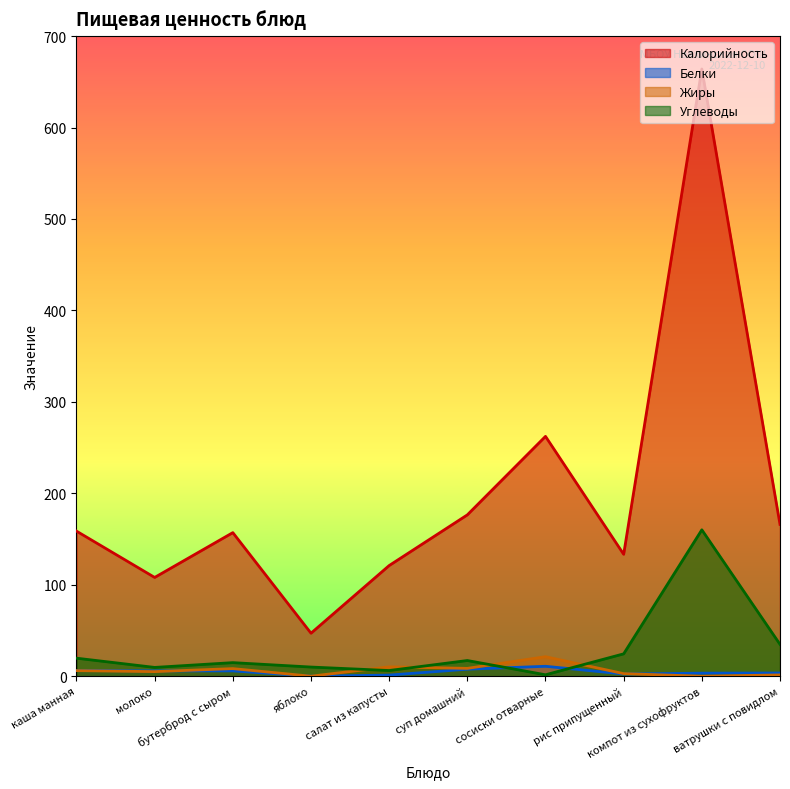

Between ватрушки с повидлом and молоко, which is larger?

ватрушки с повидлом